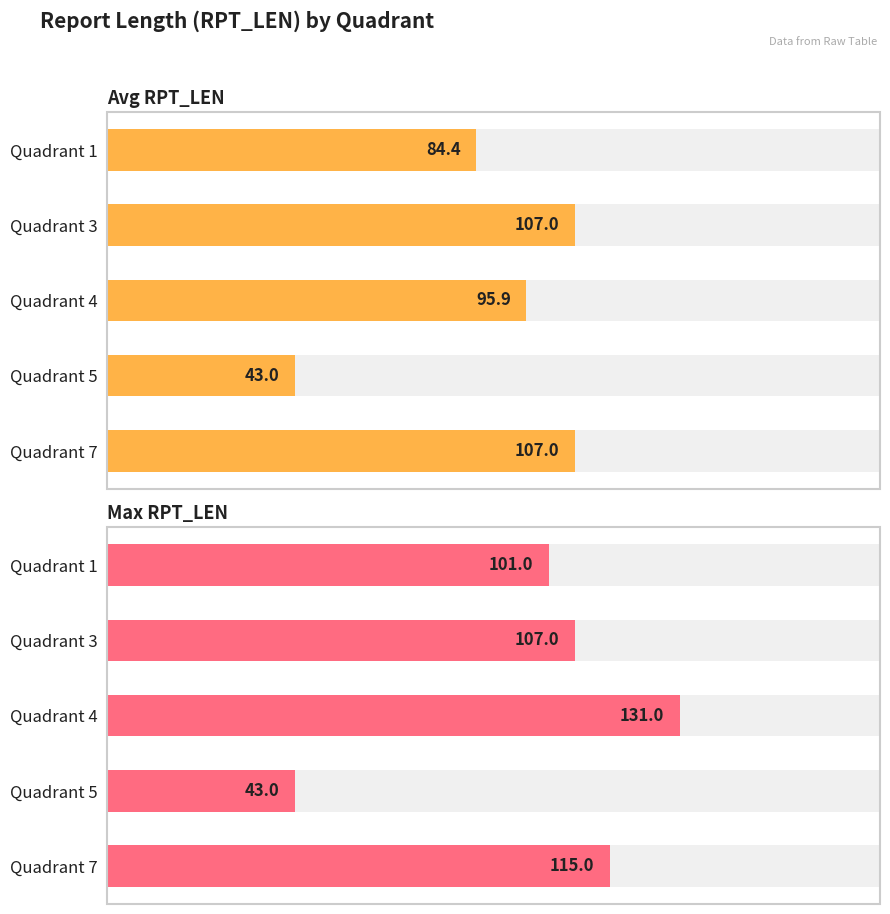

Are the bars horizontal?

Yes